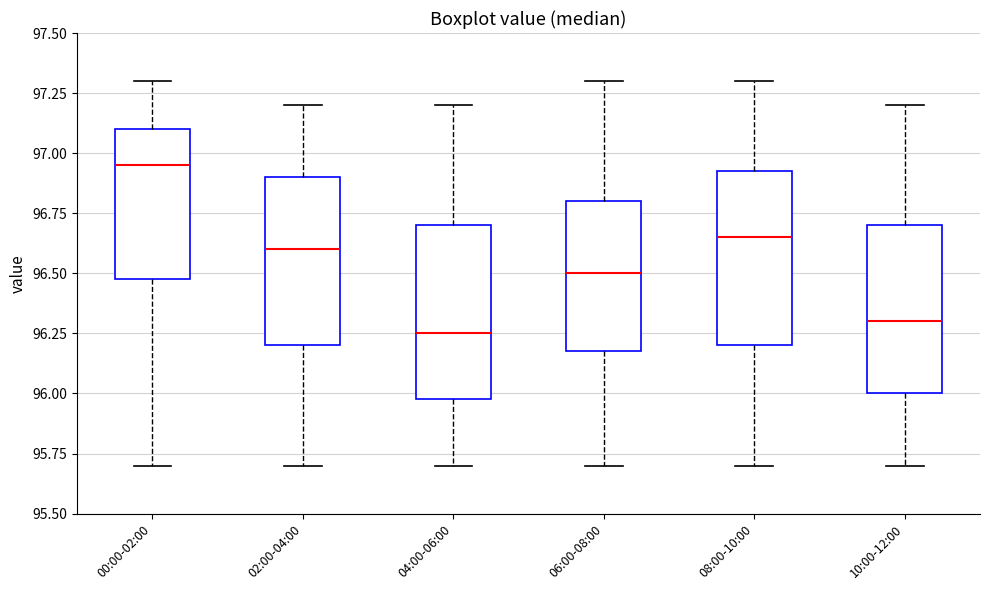

Where does the upper whisker of the box for 02:00-04:00 end on the y-axis? The values are not printed on the chart, so give them approximately, as read against the axis.

97.20